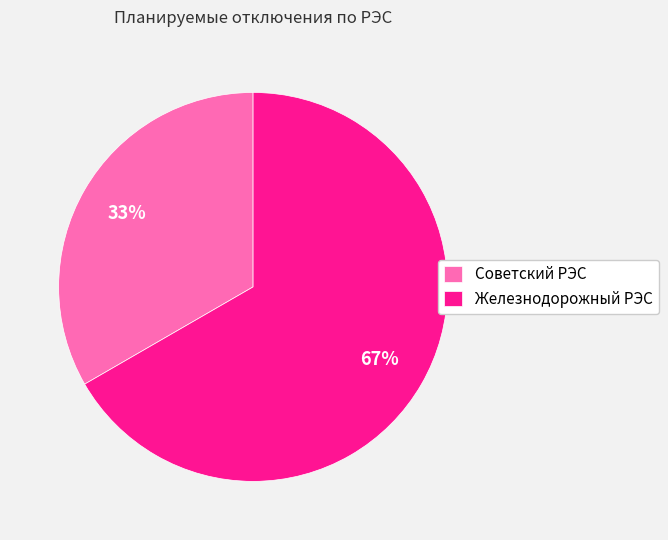

Is it true that Железнодорожный РЭС is 67% of the pie?

True